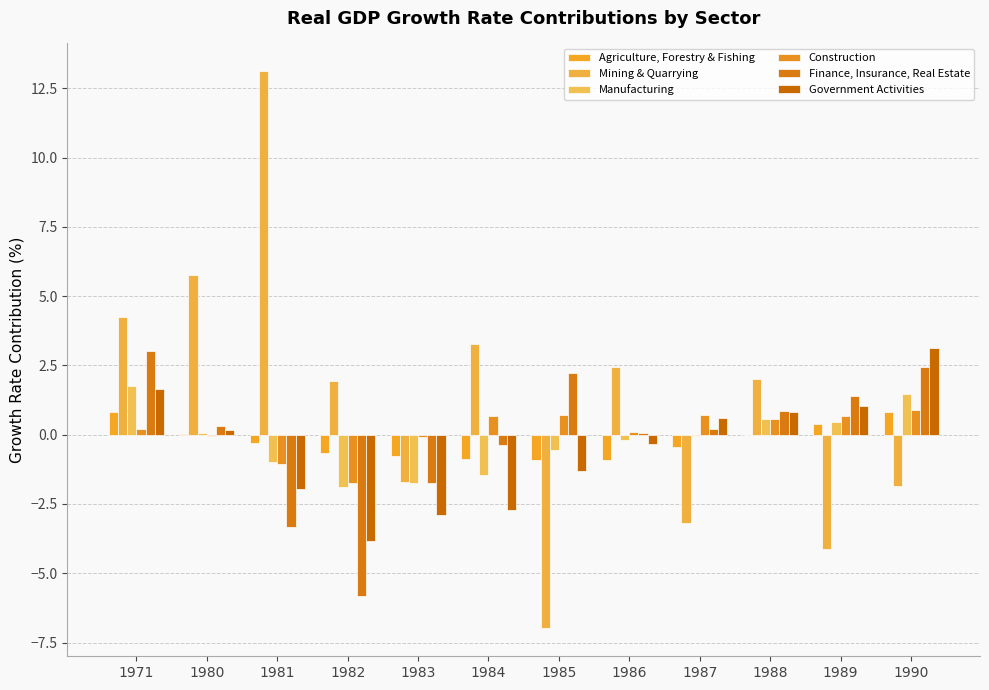

At which label does Government Activities reach its peak?

1990